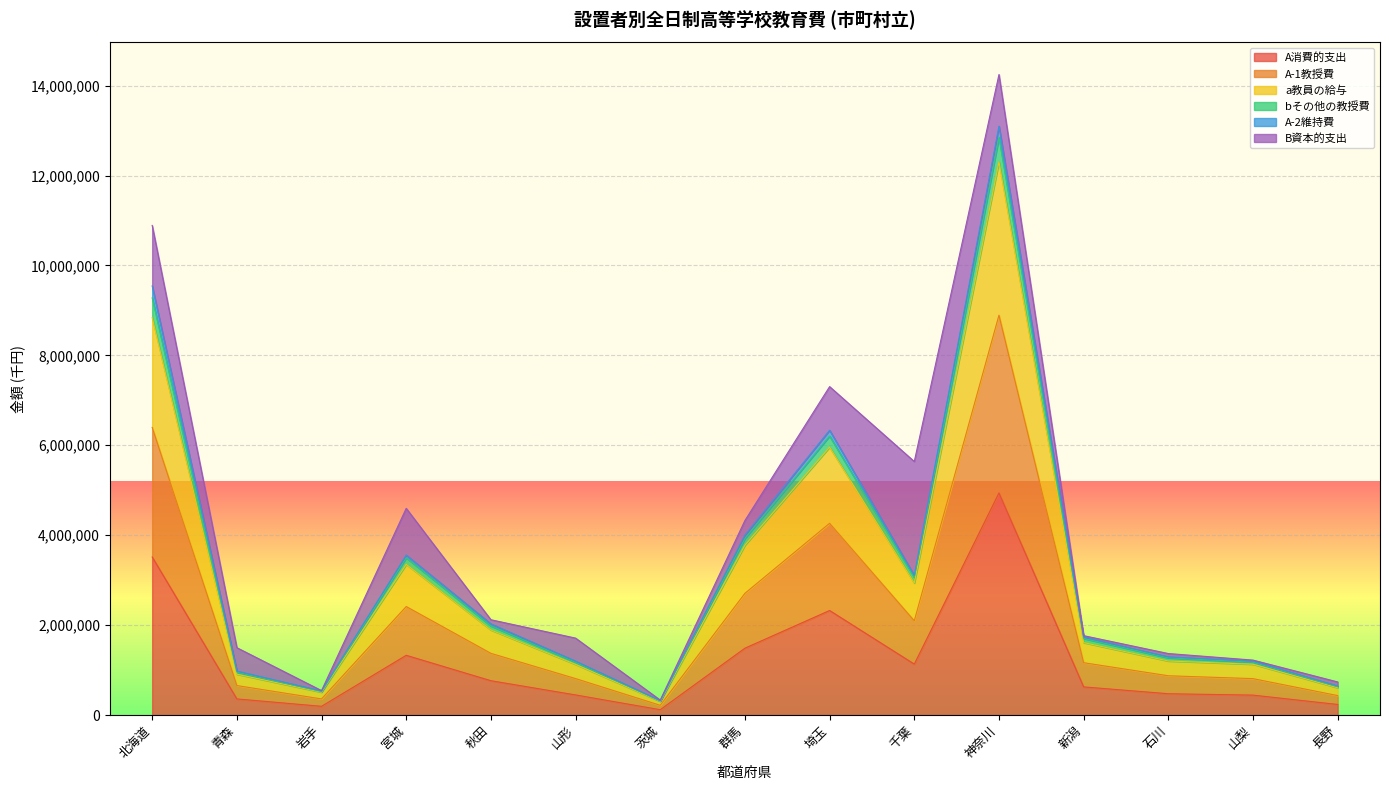

What is the maximum value for A消費的支出?

4939558